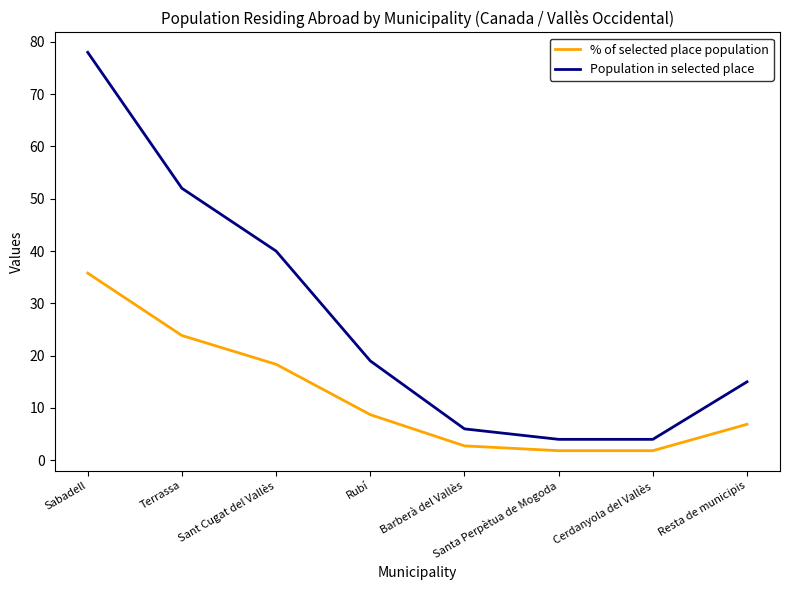

What value does the Population in selected place series have at Sant Cugat del Vallès?

40.0